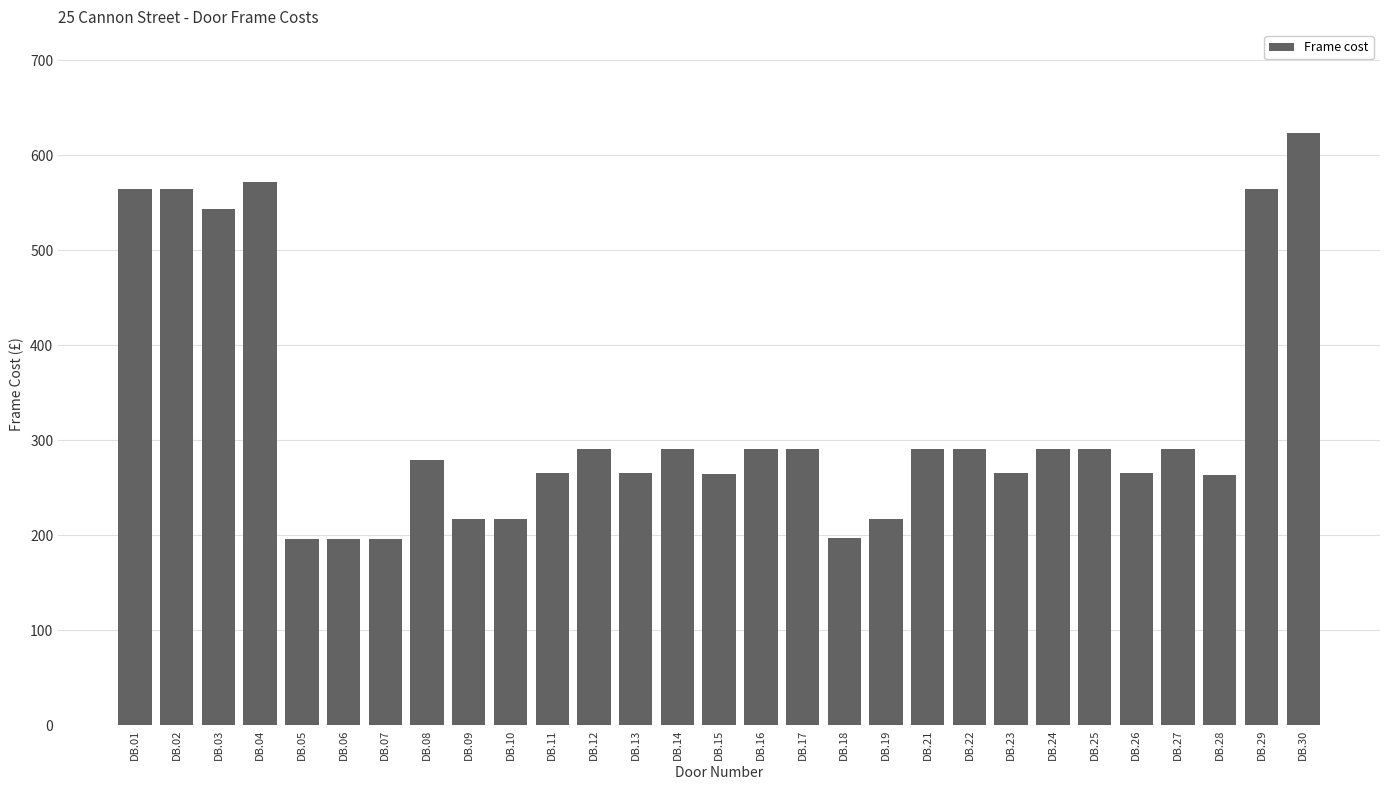

What is the ratio of the value at DB.27 to the value at DB.16?

1.0